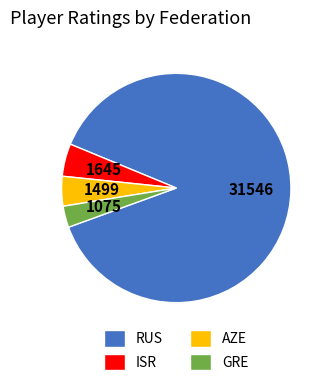

Does ISR account for over 50% of the chart?

No